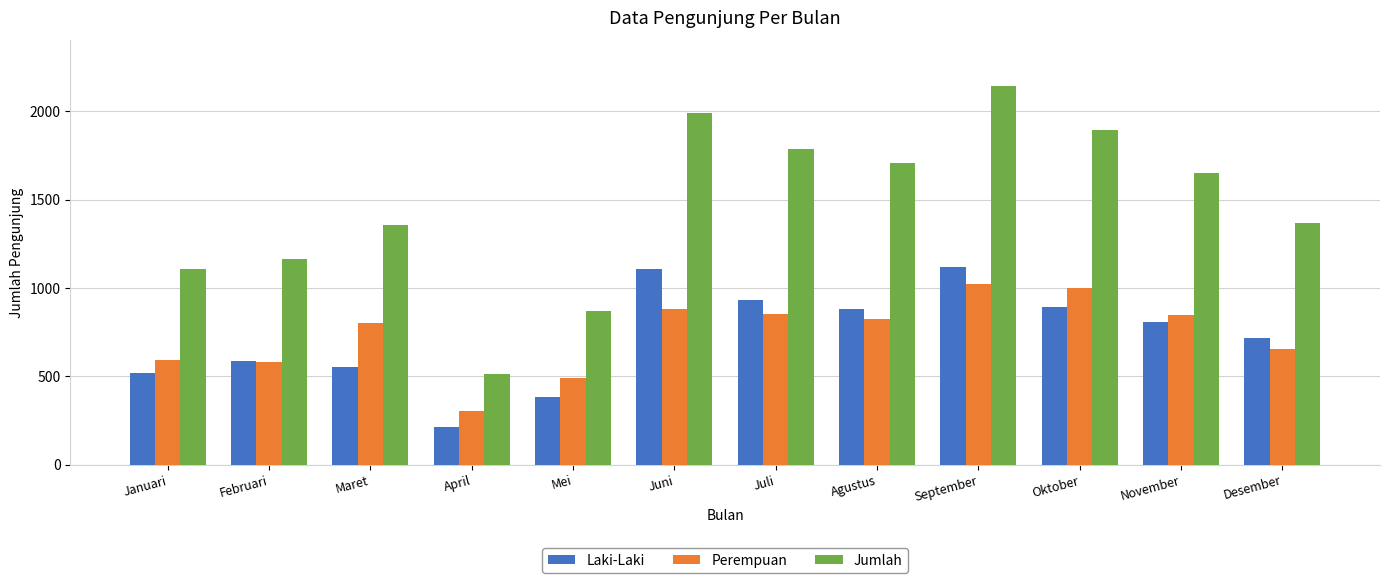

Is the value of Laki-Laki at Juni greater than the value of Perempuan at Januari?

Yes